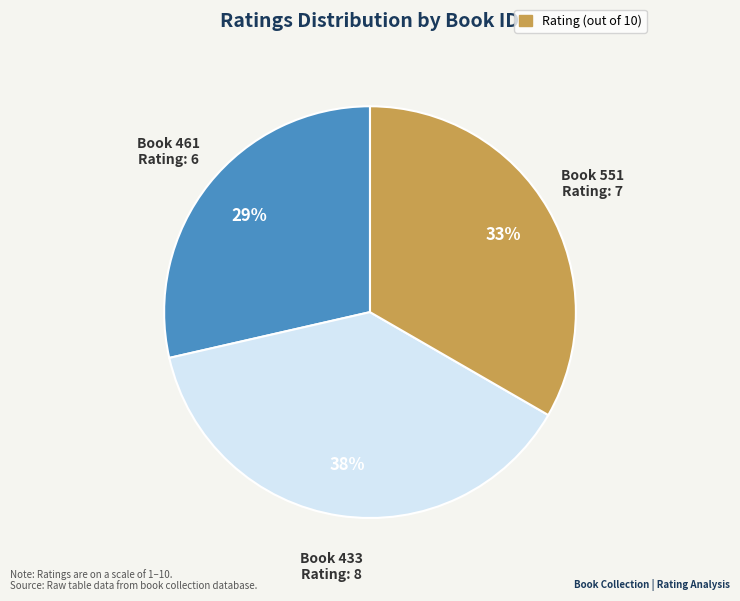

To the nearest percent, what is the average slice percentage?

33%